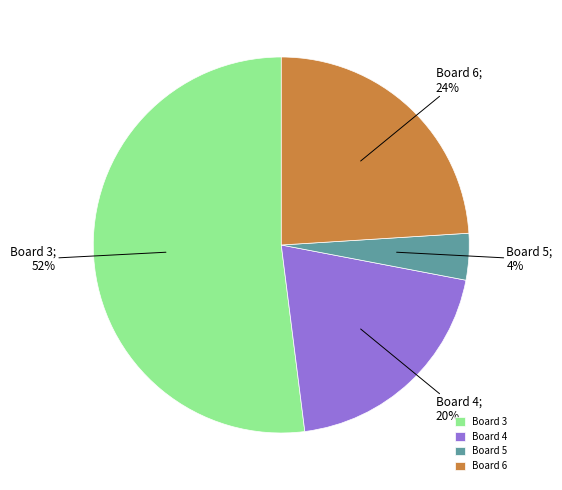

To the nearest percent, what portion does Board 4 represent?

20%